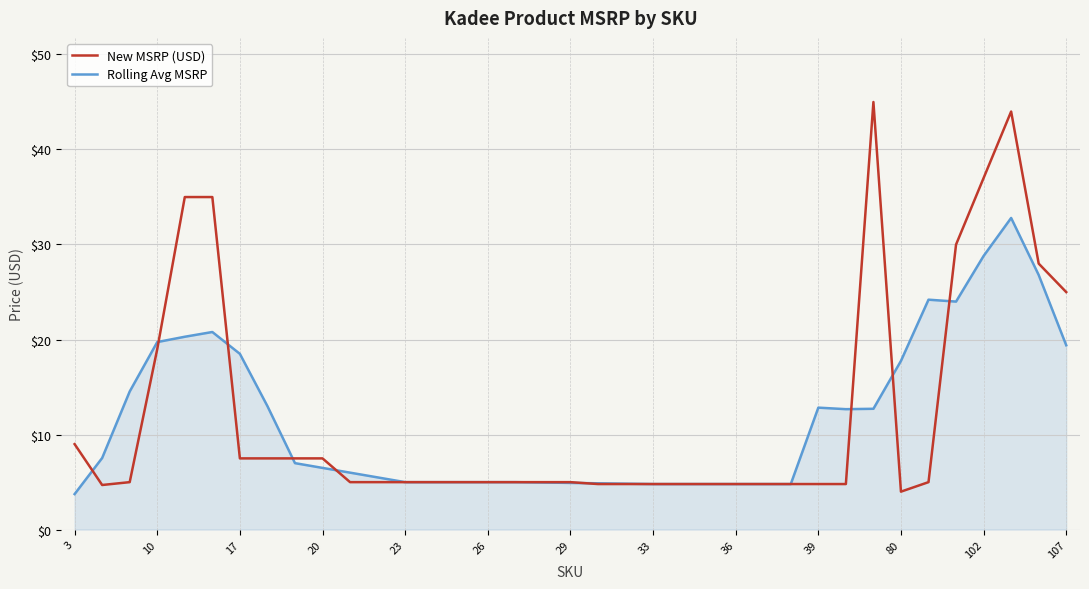

Rank the series by their maximum value, from lowest to highest.

Rolling Avg MSRP, New MSRP (USD)